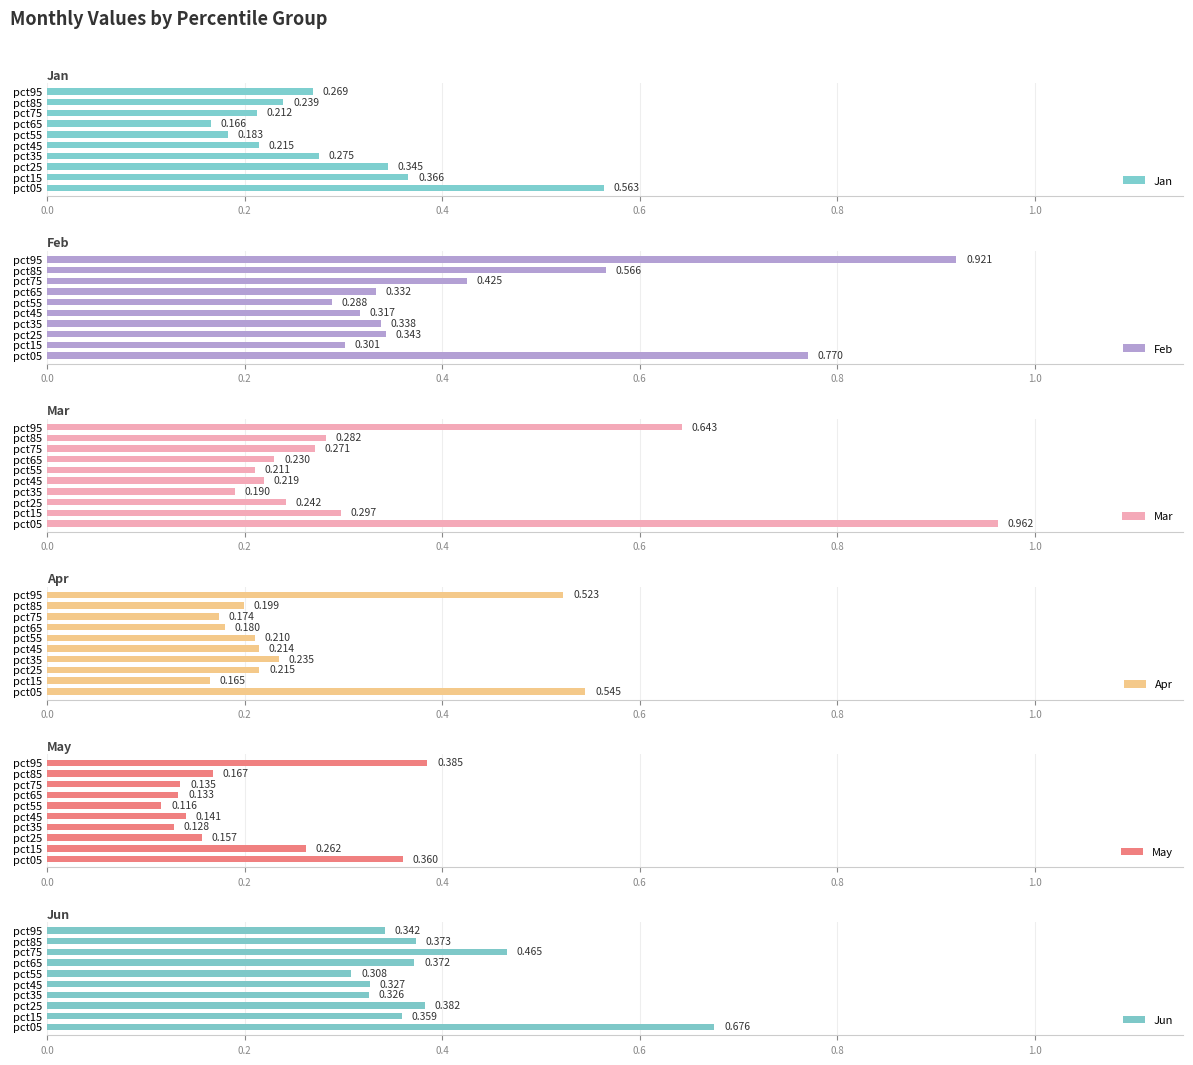

Which series has the widest spread of values?

Mar